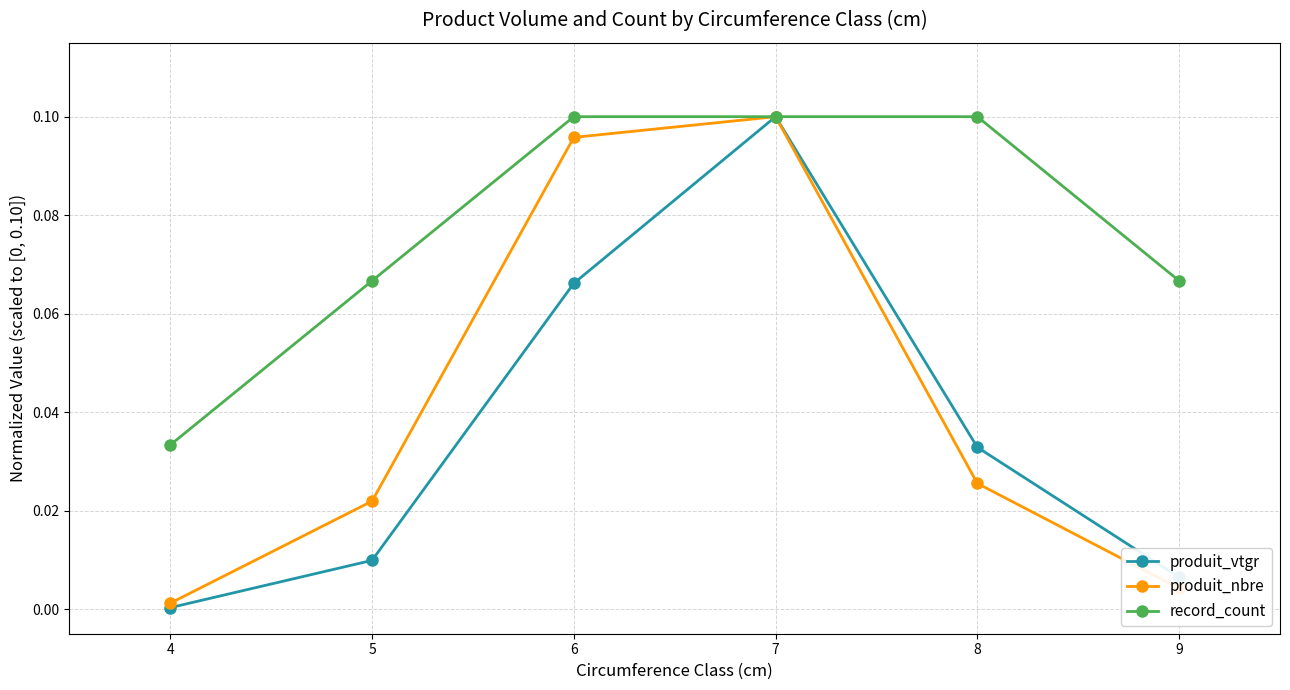

List the labels in order of produit_nbre value, smallest first.

4, 9, 5, 8, 6, 7